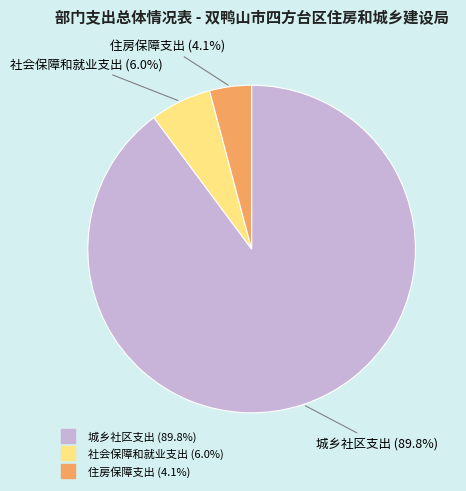

How many slices are in this pie chart?

3